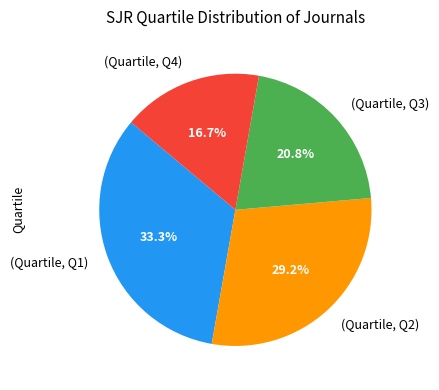

Is there a majority slice in this chart?

No